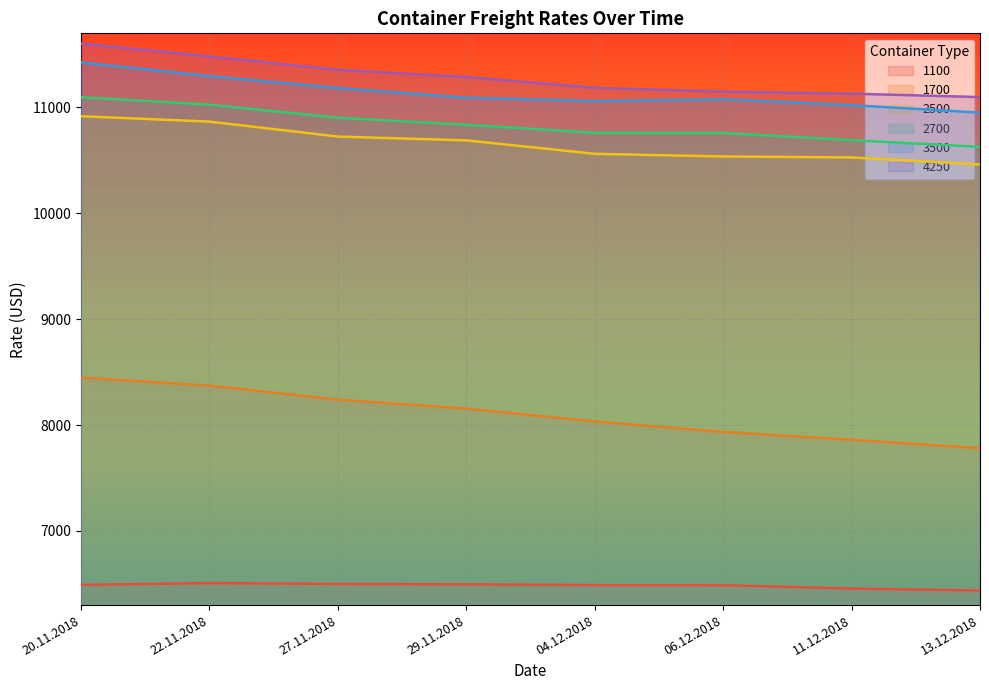

Which series changed the most between 27.11.2018 and 29.11.2018?

3500